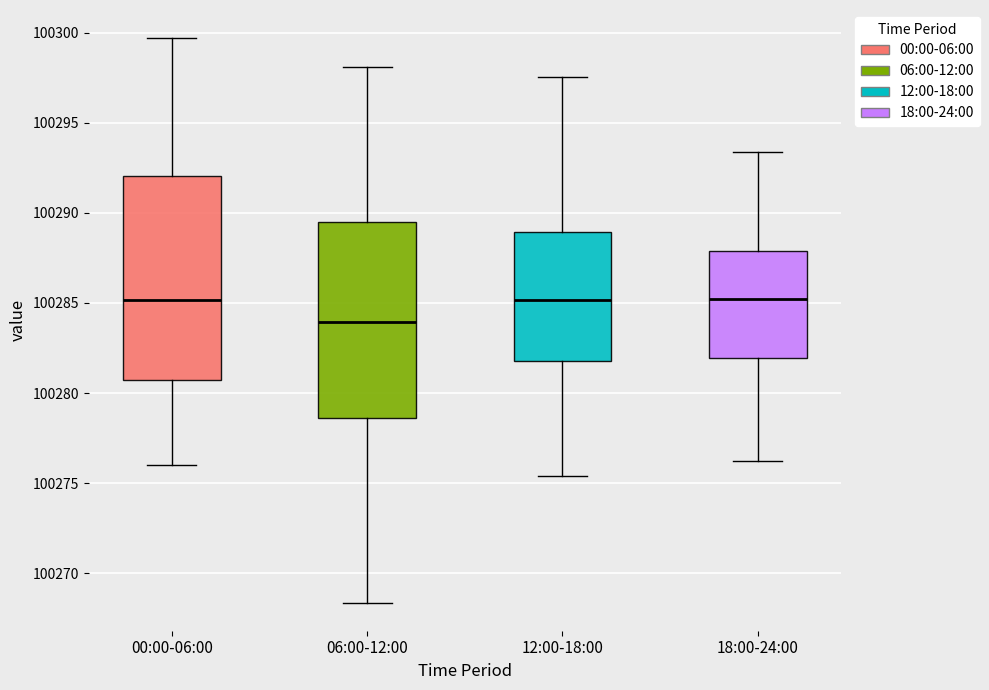

Reading left to right, read every box against the y-axis: the position of its median line, the range the box covers, and the ends of its whiskers. The values are not printed on the chart, so give them approximately, as read against the axis.

00:00-06:00: median 100285.0, box 100280.5 to 100292.0, whiskers 100276.0 to 100299.5
06:00-12:00: median 100284.0, box 100278.5 to 100289.5, whiskers 100268.5 to 100298.0
12:00-18:00: median 100285.0, box 100282.0 to 100289.0, whiskers 100275.5 to 100297.5
18:00-24:00: median 100285.0, box 100282.0 to 100288.0, whiskers 100276.5 to 100293.5